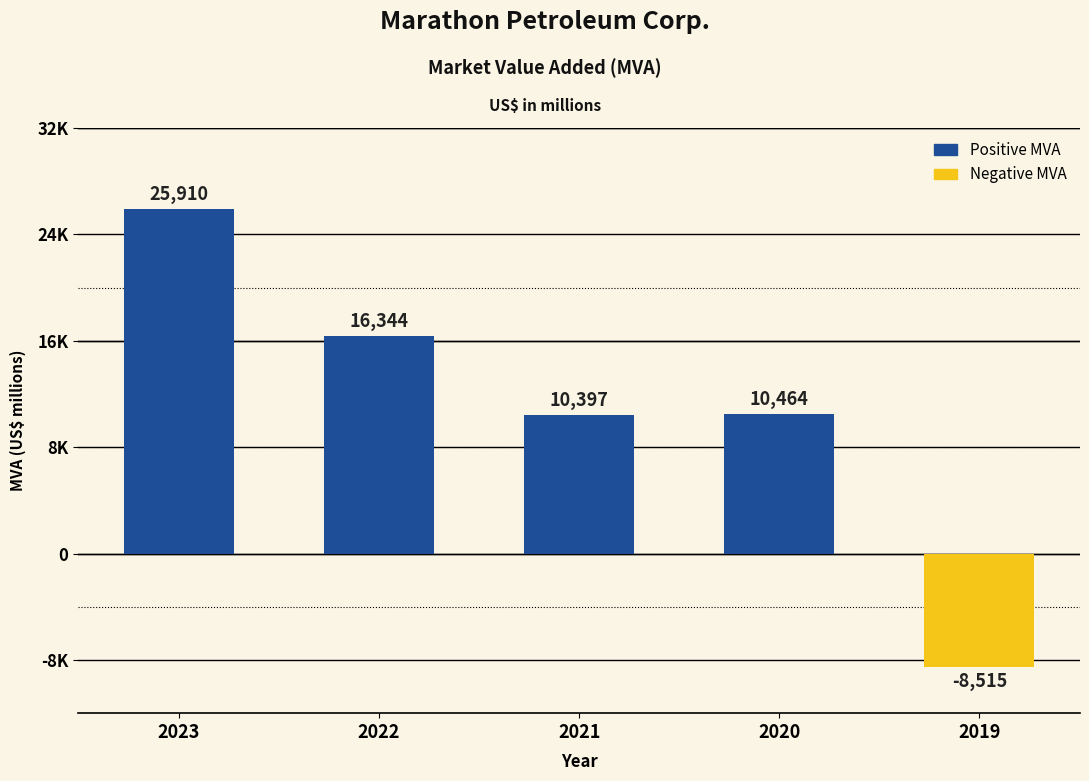

What is the smallest value displayed?

-8515